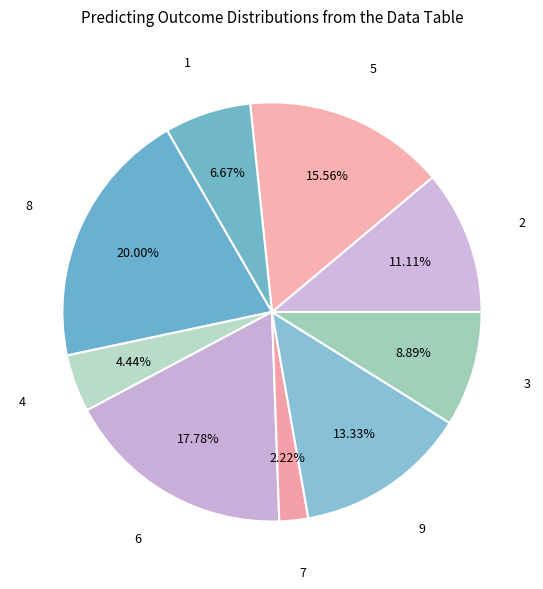

Which has a higher value, 7 or 4?

4